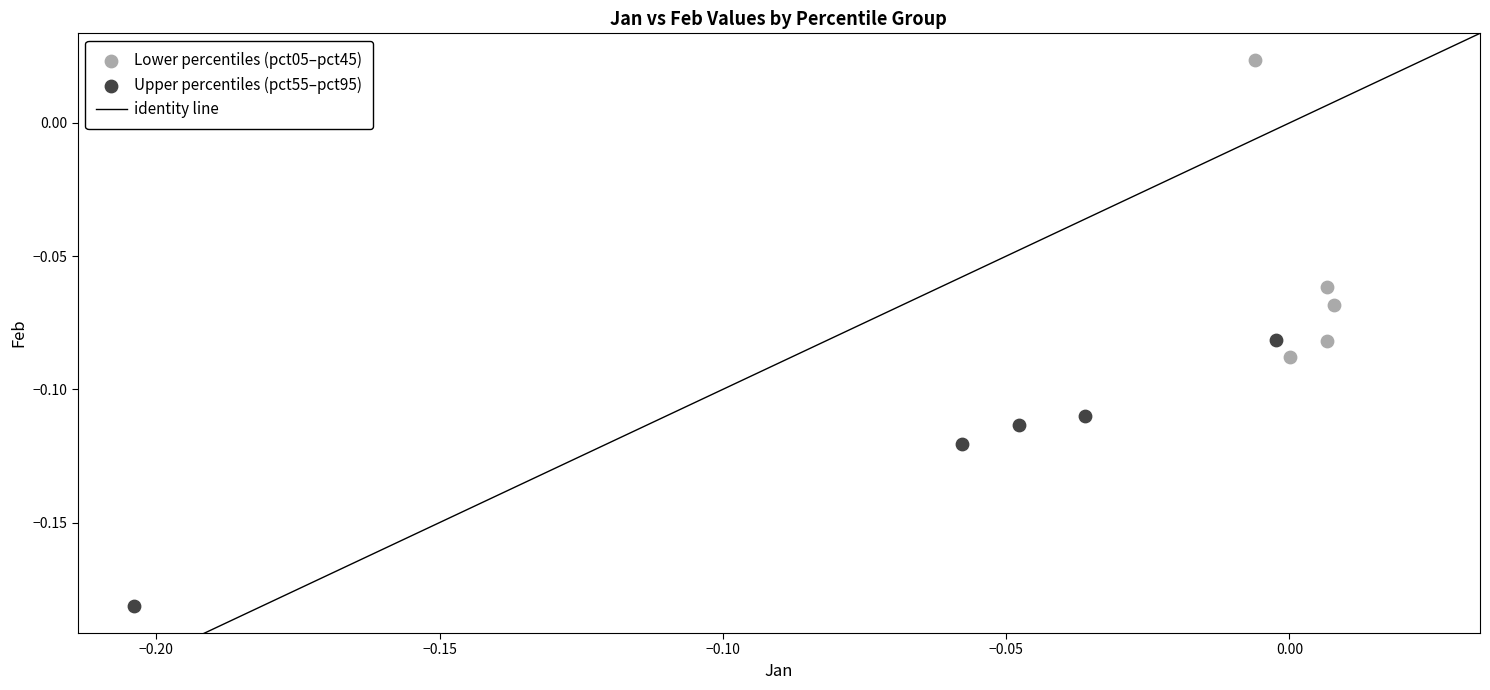

Which series reaches the minimum Y coordinate?

Upper percentiles (pct55–pct95)